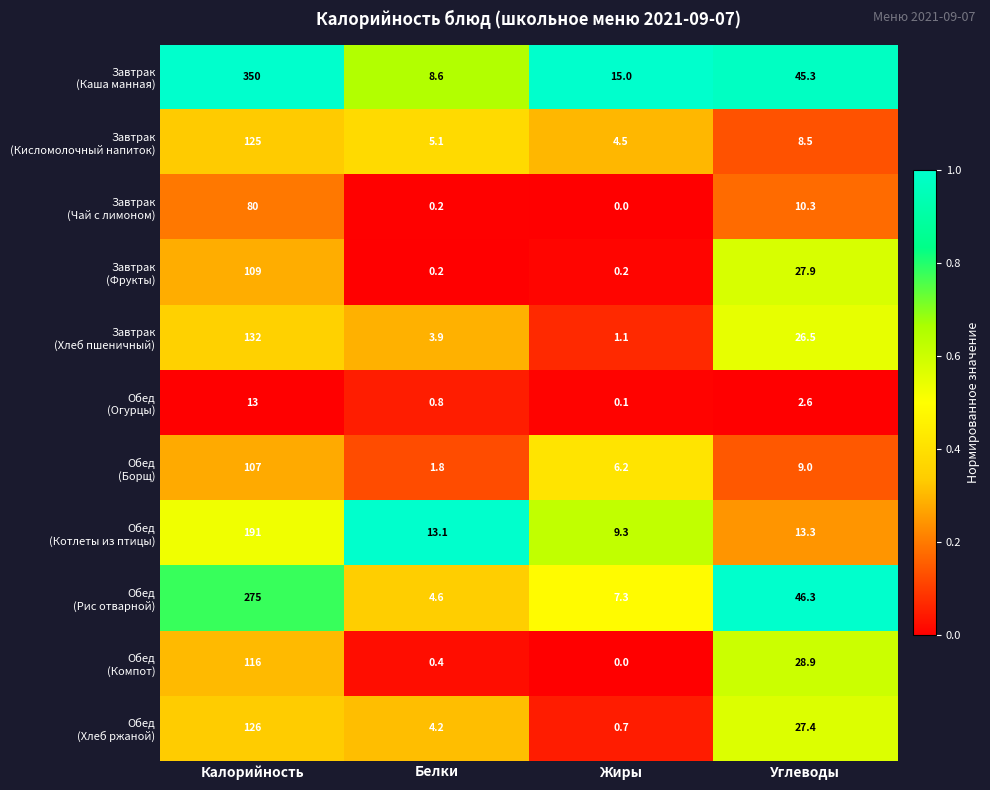

At which category is the sum across all series the highest?

Калорийность